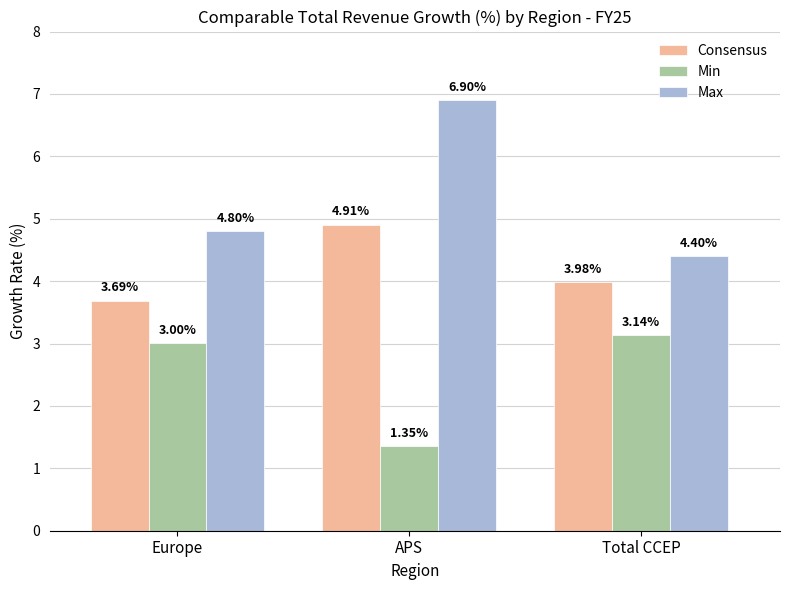

How many groups of bars are there?

3